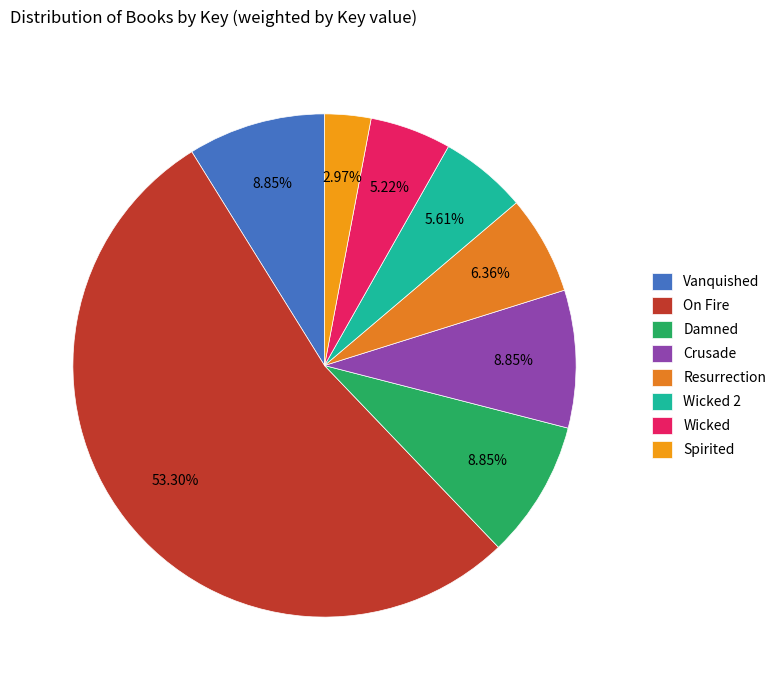

How many segments does this pie chart have?

8